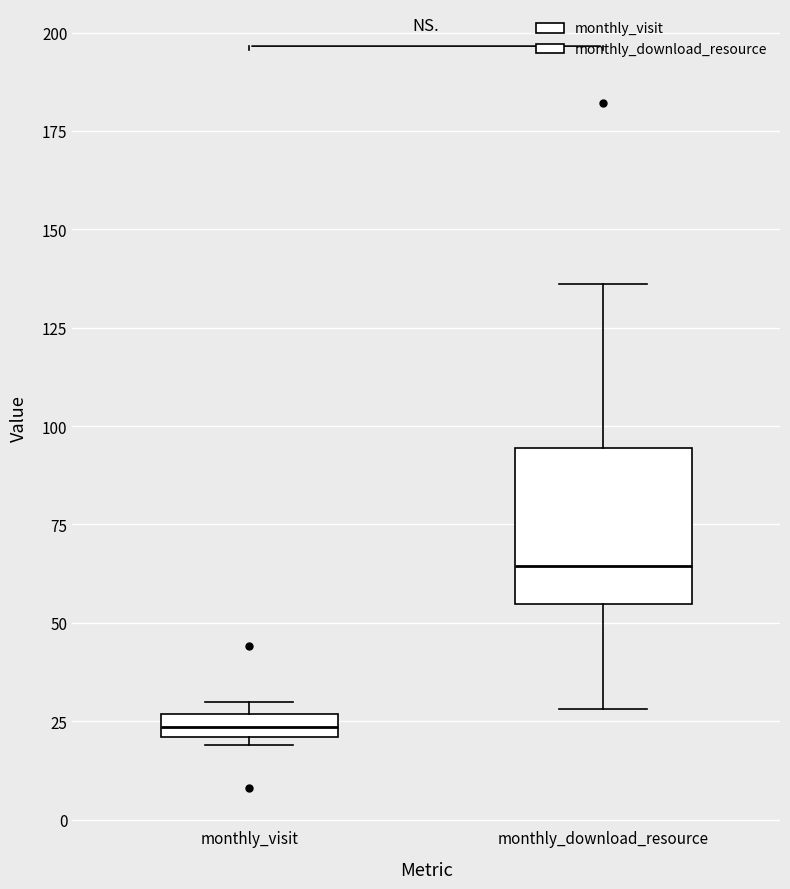

Which box's median line is the lowest?

monthly_visit